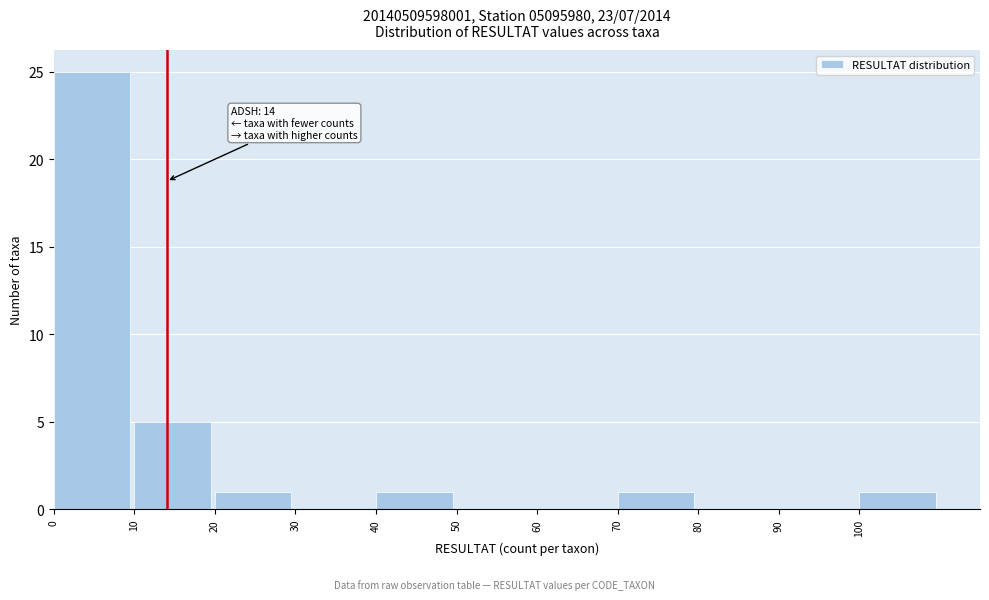

Over which range of the x-axis is the bar tallest?

0 to 10